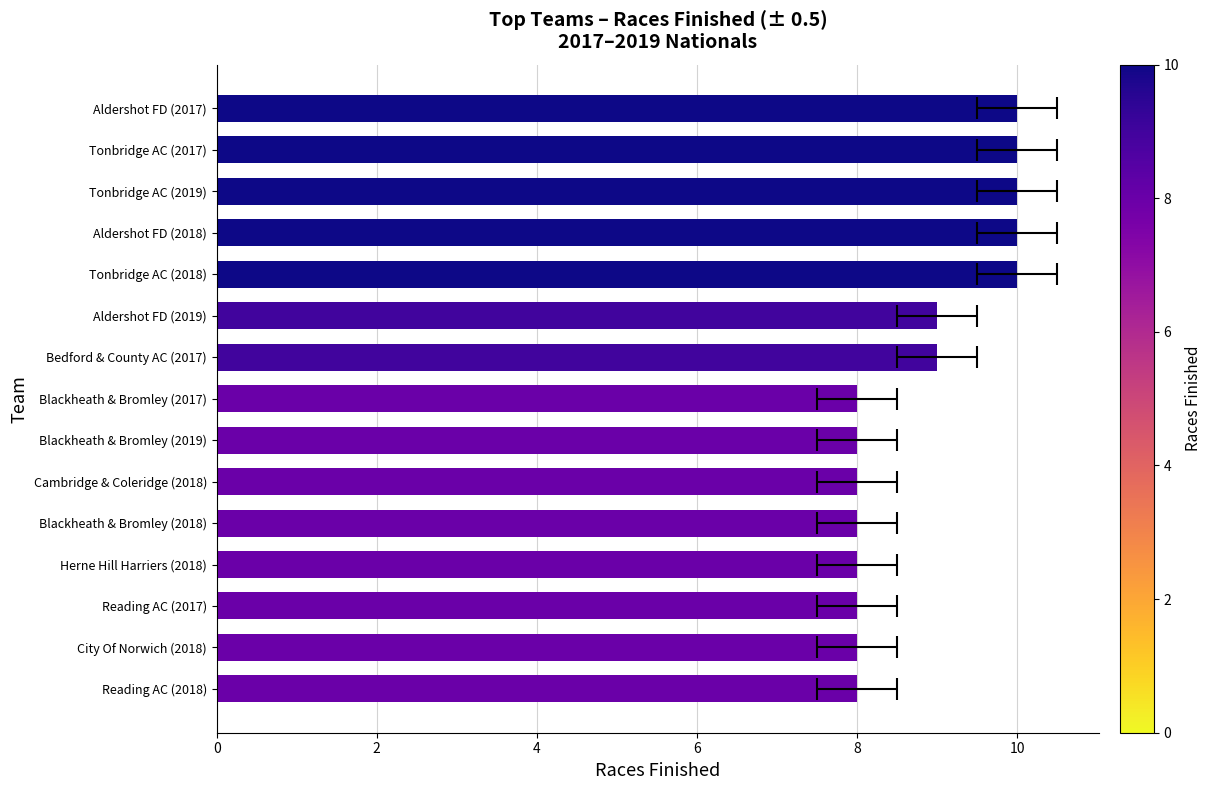

True or false: the data shows 11 at Blackheath & Bromley (2019).

False